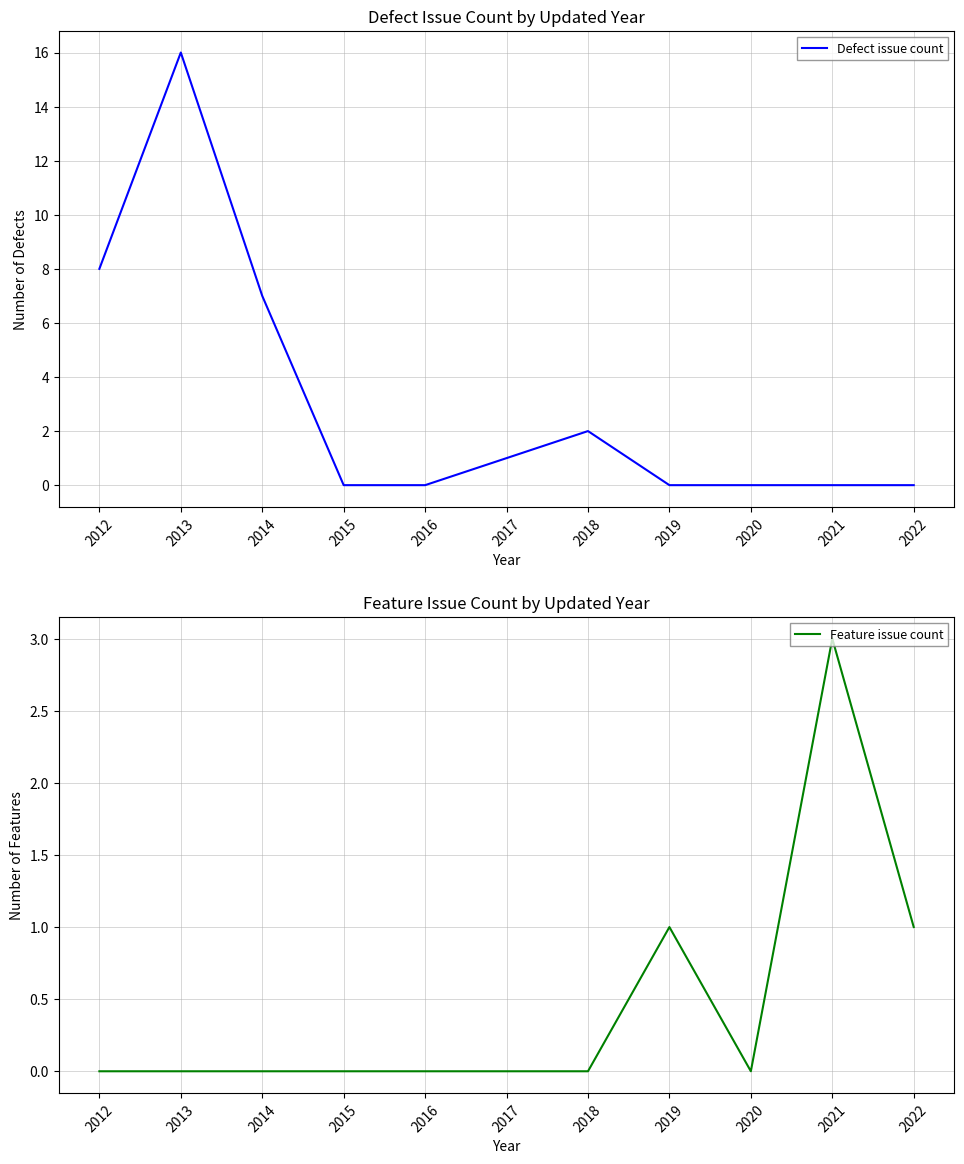

Is the value of Feature issue count at 2021 greater than the value of Defect issue count at 2016?

Yes